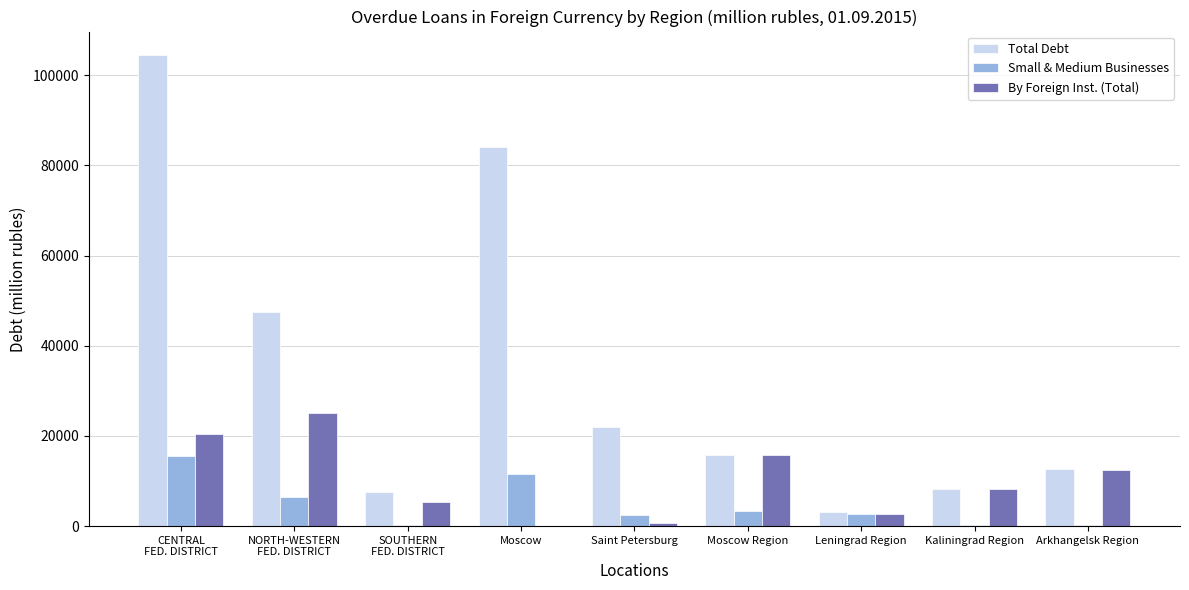

What is the greatest value displayed?

104448